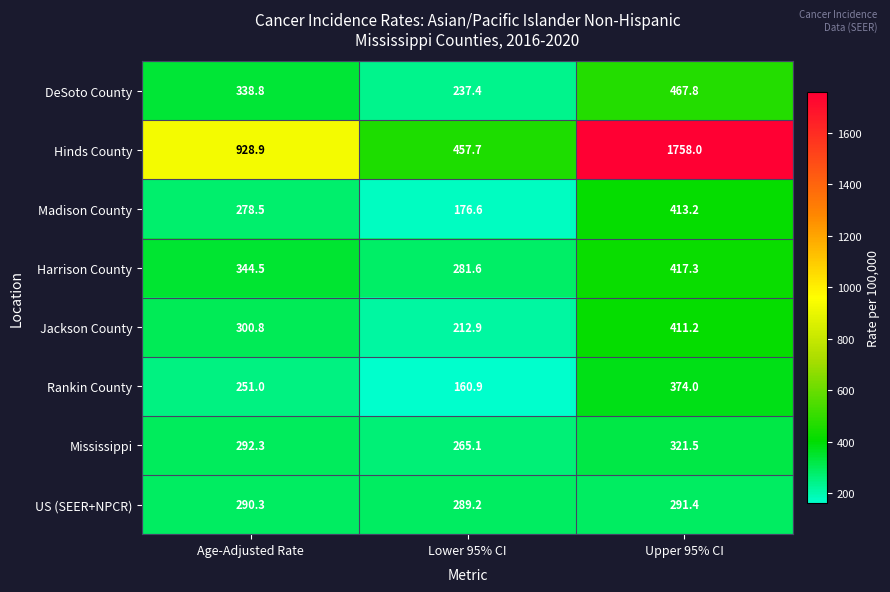

What is the smallest value displayed?

160.9